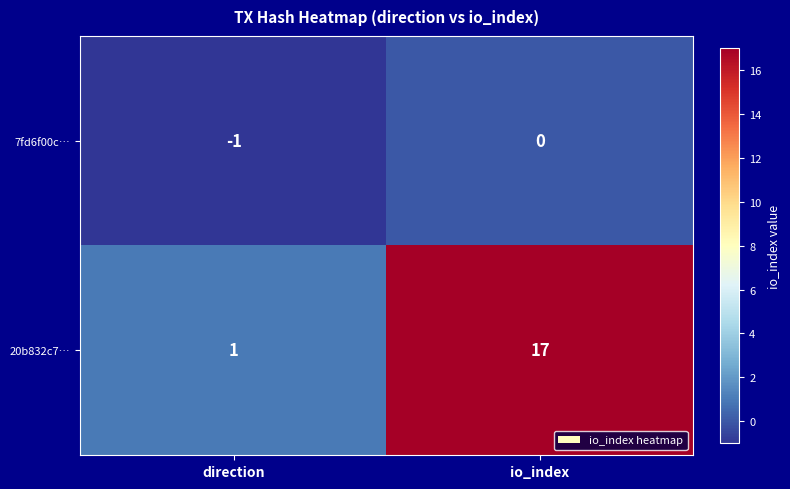

The 7fd6f00c… series shows -1 at direction. True or false?

True